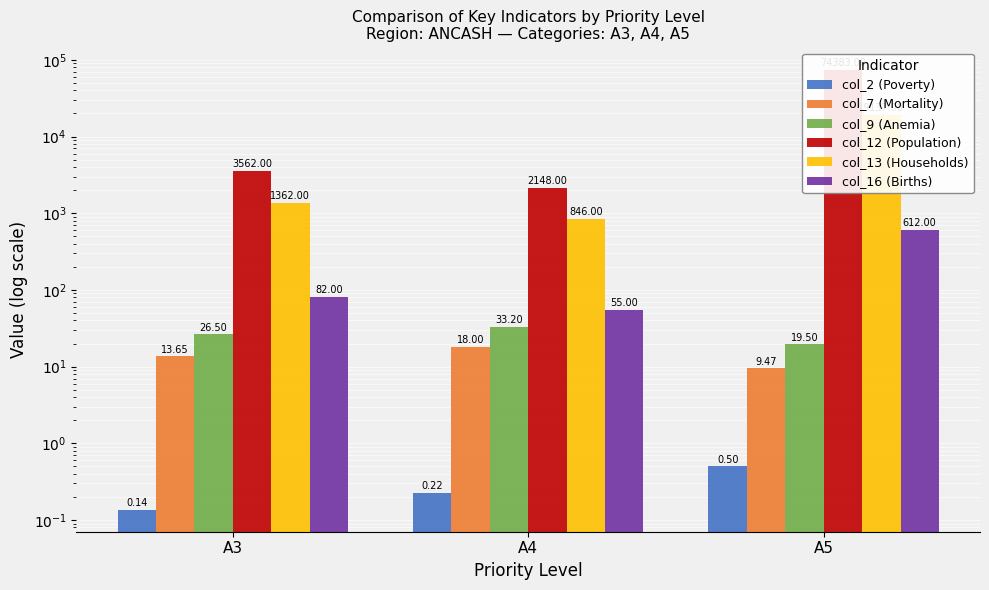

What is the difference between the maximum and second lowest values in the col_7 (Mortality) series?

4.3